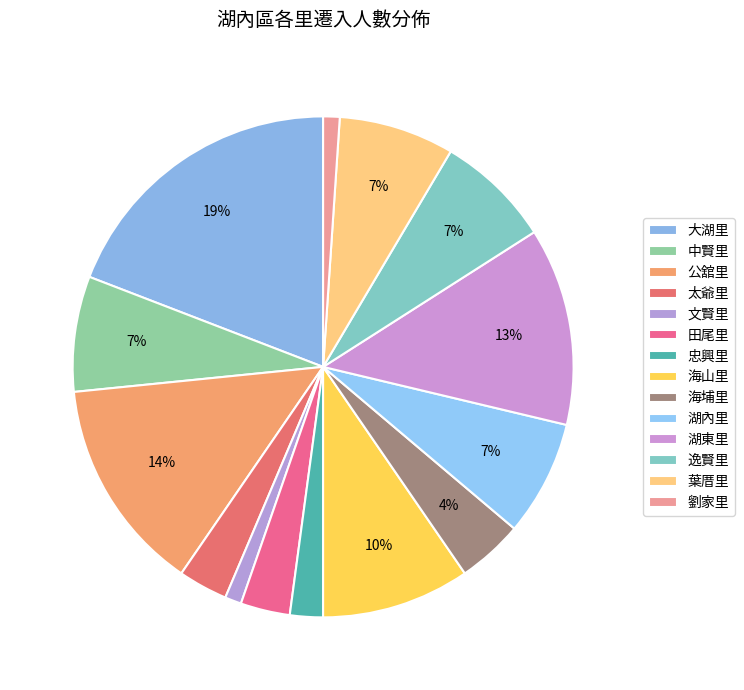

Does 中賢里 account for over 50% of the chart?

No